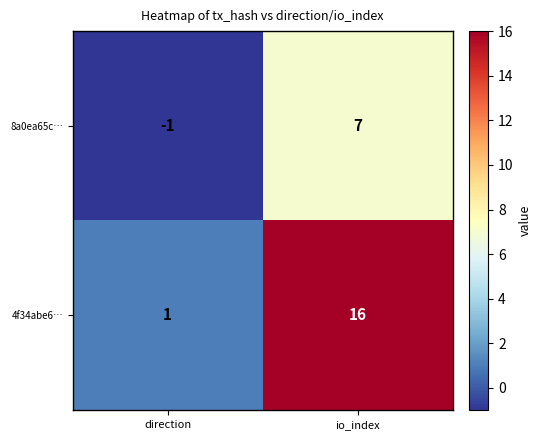

Which series changed the most between direction and io_index?

4f34abe6…